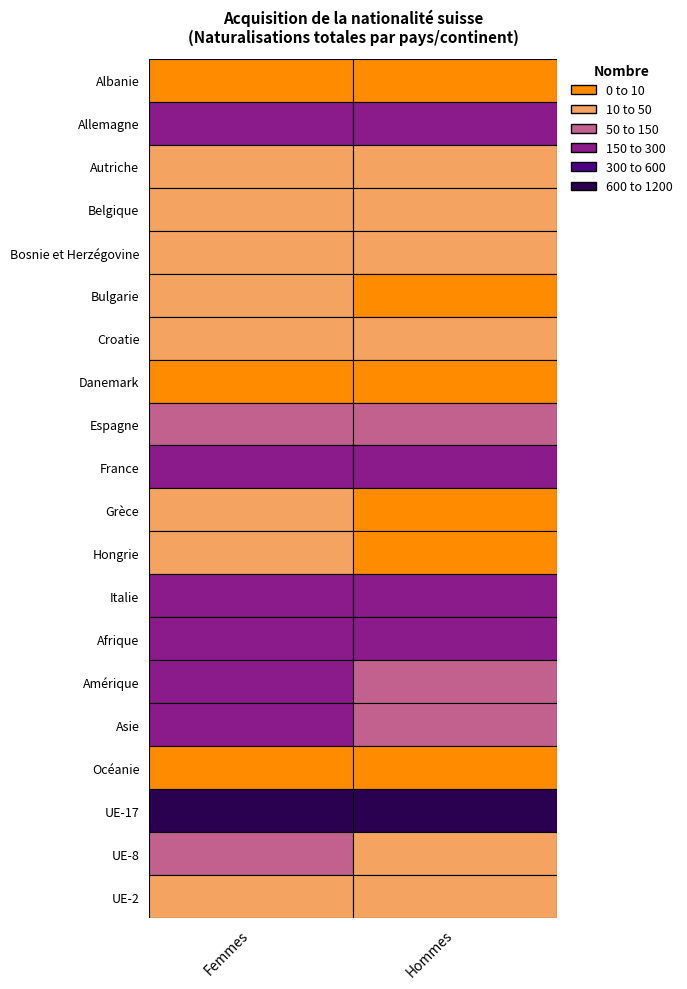

What is the difference between the Italie values at Femmes and Hommes?

77